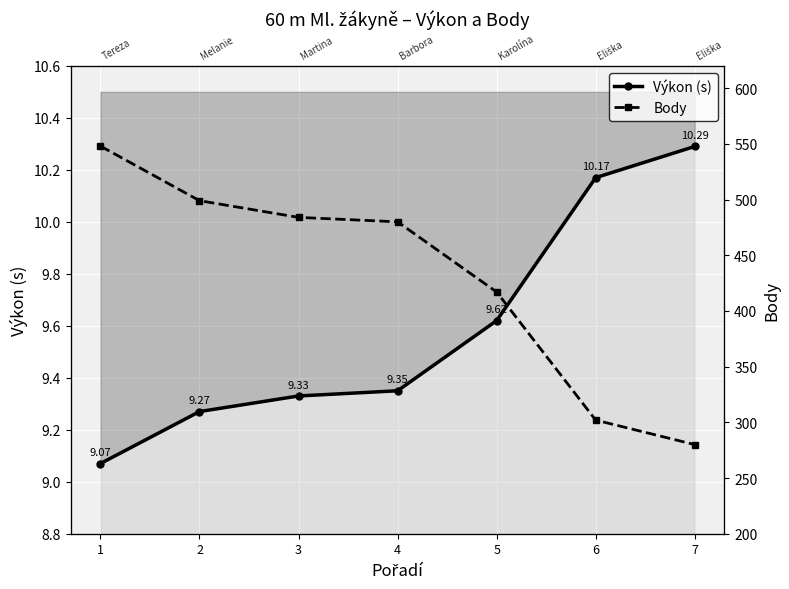

Read the Body value at 5.

417.0